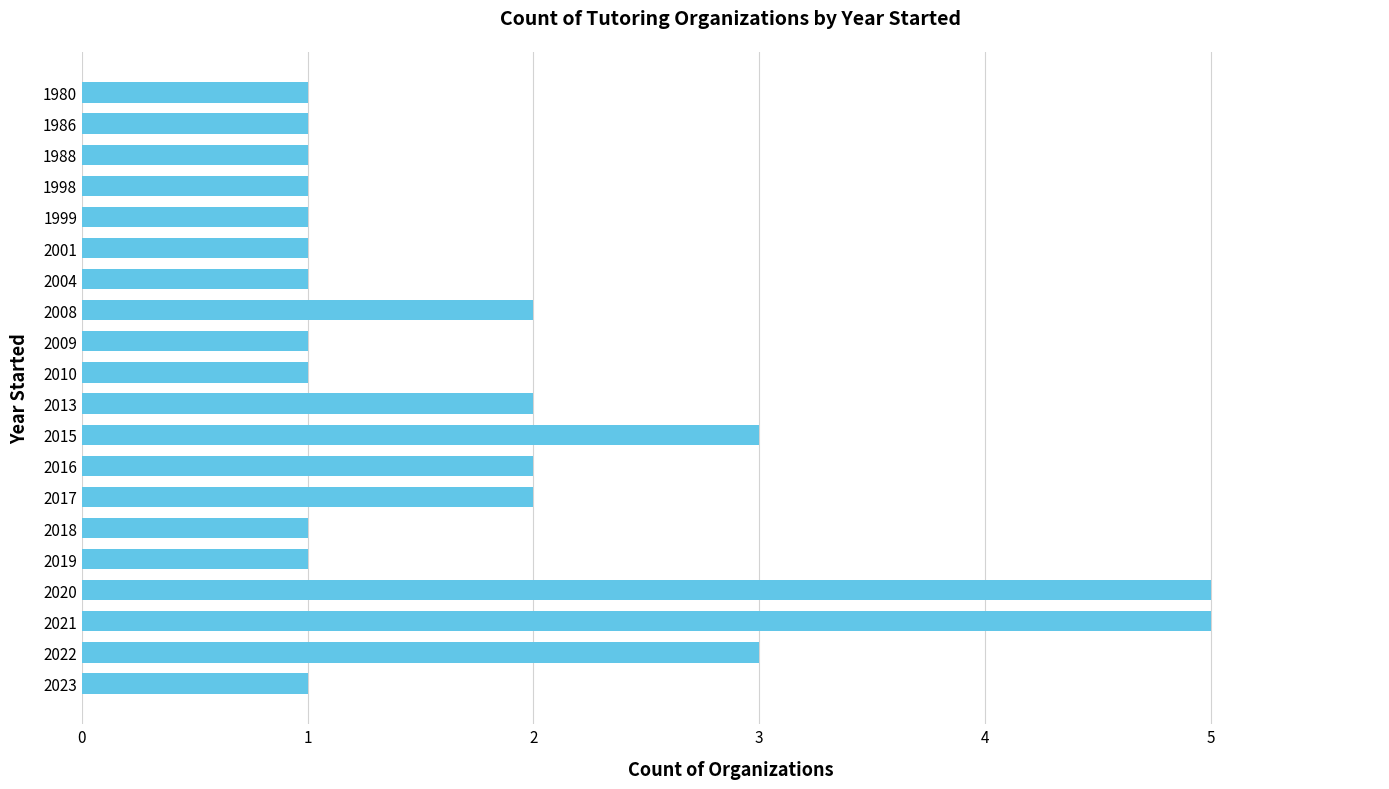

What is the difference between the maximum and minimum values?

4